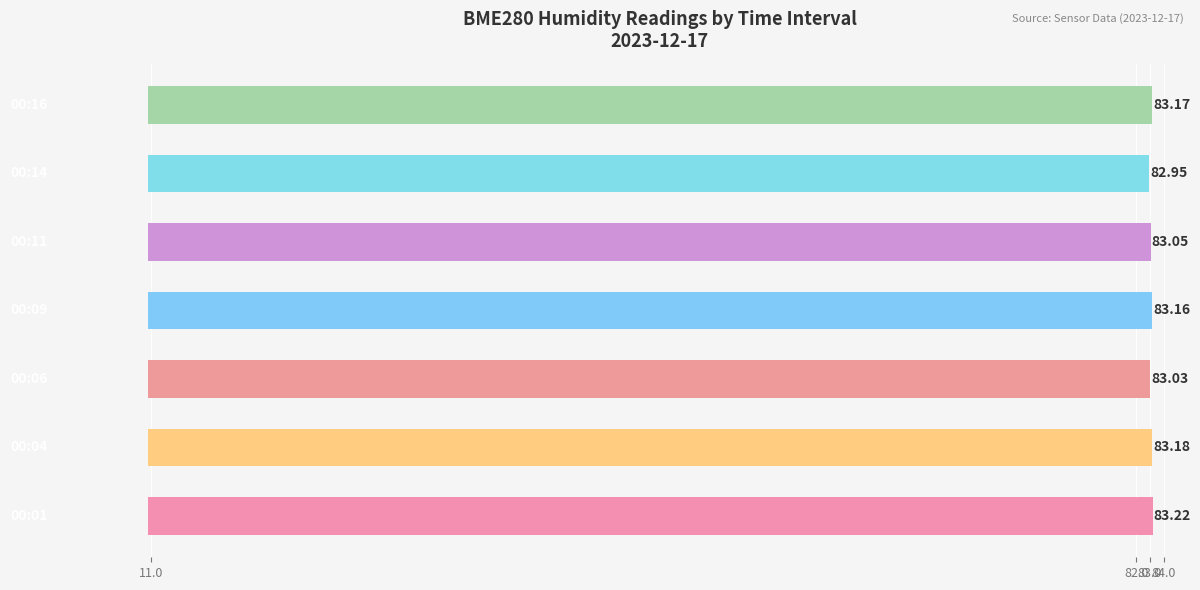

How many distinct data groups are displayed?

1